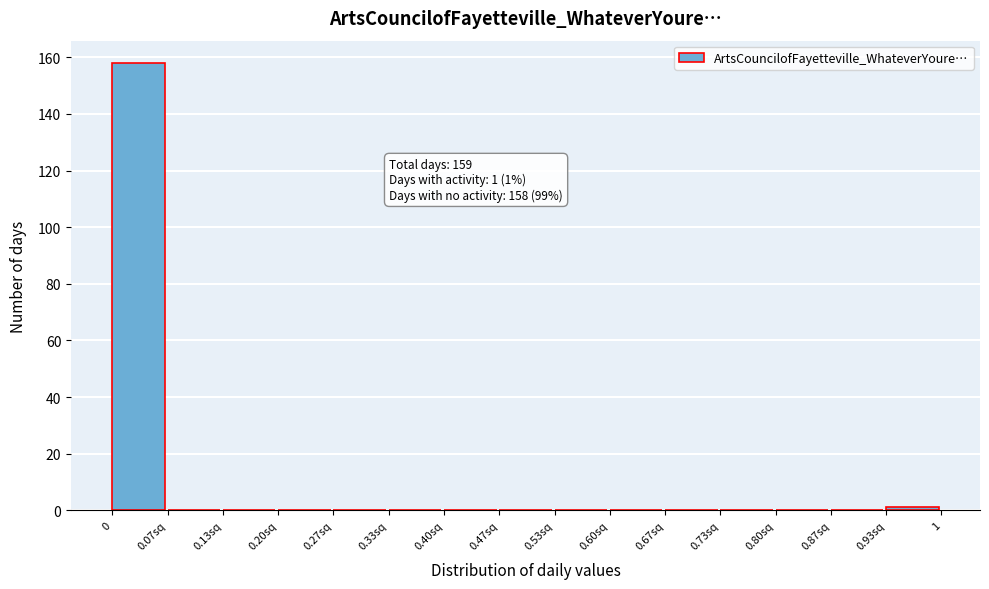

Reading left to right, transcribe all the data shown in this chart.

0=158	0.07sq=0	0.13sq=0	0.20sq=0	0.27sq=0	0.33sq=0	0.40sq=0	0.47sq=0	0.53sq=0	0.60sq=0	0.67sq=0	0.73sq=0	0.80sq=0	0.87sq=0	0.93sq=1